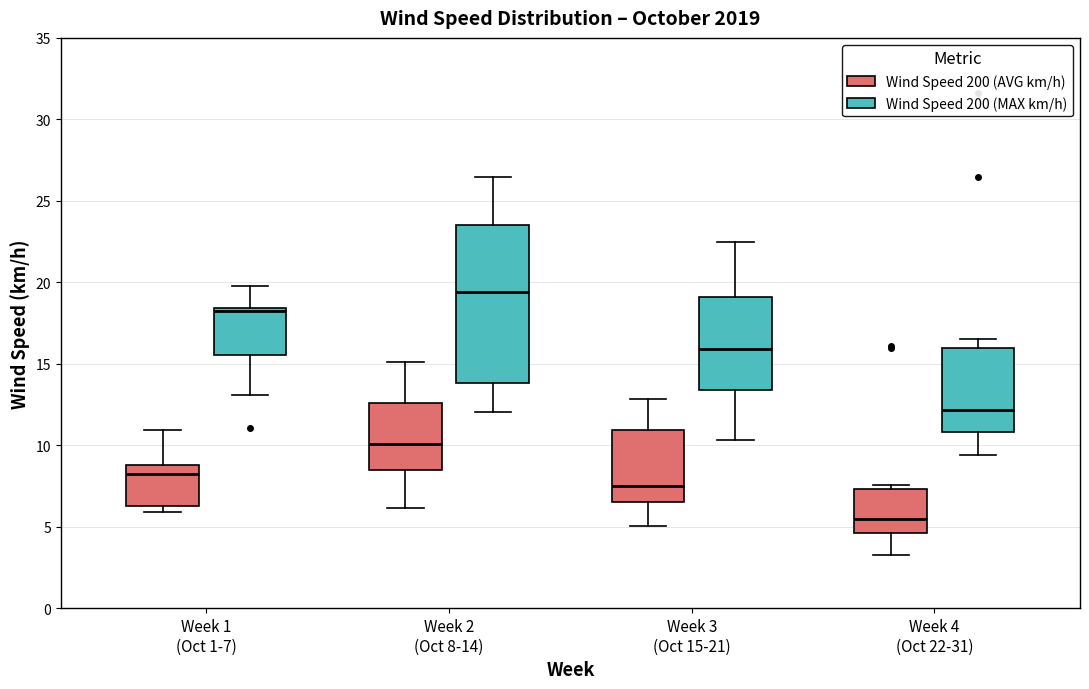

Reading left to right, transcribe this box plot: for each box, give where its median line is, the range the box spans, and where its two whiskers end, as read against the y-axis. The values are not printed on the chart, so give them approximately, as read against the axis.

Week 1 (Oct 1-7) (Wind Speed 200 (AVG km/h)): median 8.0, box 6.5 to 9.0, whiskers 6.0 to 11.0
Week 1 (Oct 1-7) (Wind Speed 200 (MAX km/h)): median 18.0, box 15.5 to 18.5, whiskers 13.0 to 20.0
Week 2 (Oct 8-14) (Wind Speed 200 (AVG km/h)): median 10.0, box 8.5 to 12.5, whiskers 6.0 to 15.0
Week 2 (Oct 8-14) (Wind Speed 200 (MAX km/h)): median 19.5, box 14.0 to 23.5, whiskers 12.0 to 26.5
Week 3 (Oct 15-21) (Wind Speed 200 (AVG km/h)): median 7.5, box 6.5 to 11.0, whiskers 5.0 to 13.0
Week 3 (Oct 15-21) (Wind Speed 200 (MAX km/h)): median 16.0, box 13.5 to 19.0, whiskers 10.5 to 22.5
Week 4 (Oct 22-31) (Wind Speed 200 (AVG km/h)): median 5.5, box 4.5 to 7.5, whiskers 3.5 to 7.5 (just above the box's upper edge)
Week 4 (Oct 22-31) (Wind Speed 200 (MAX km/h)): median 12.0, box 11.0 to 16.0, whiskers 9.5 to 16.5